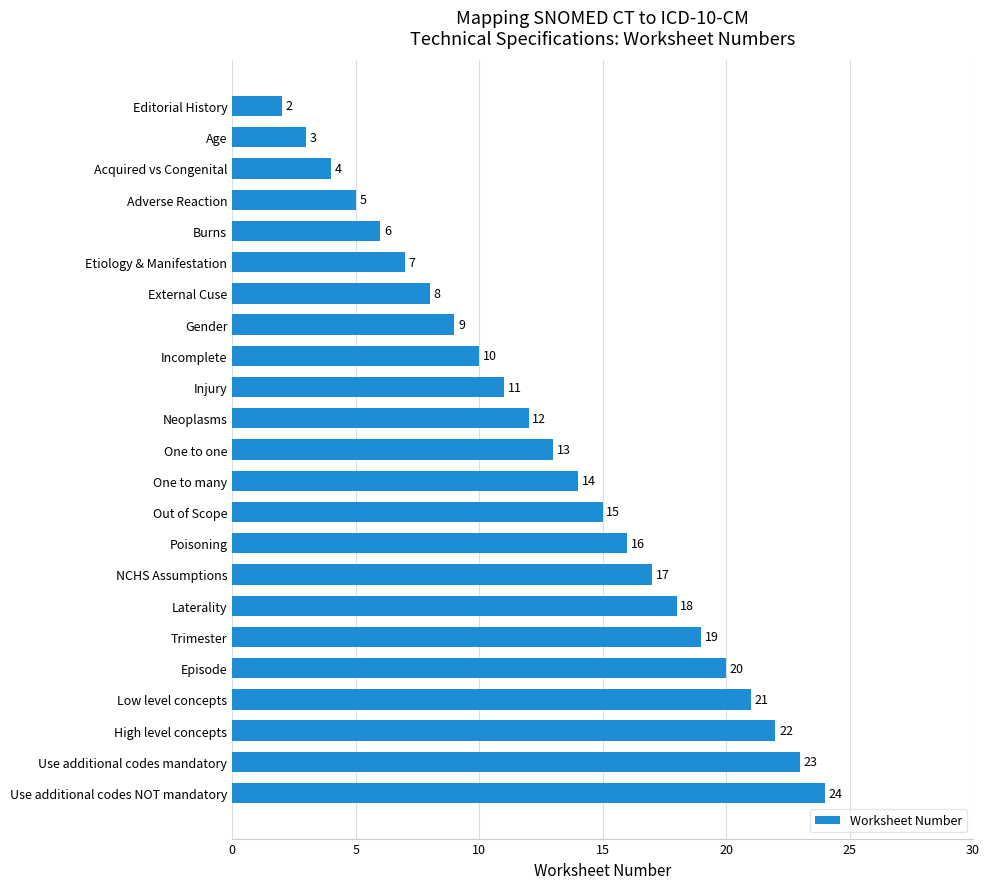

Reading top to bottom, extract all data points from this chart.

Editorial History=2	Age=3	Acquired vs Congenital=4	Adverse Reaction=5	Burns=6	Etiology & Manifestation=7	External Cuse=8	Gender=9	Incomplete=10	Injury=11	Neoplasms=12	One to one=13	One to many=14	Out of Scope=15	Poisoning=16	NCHS Assumptions=17	Laterality=18	Trimester=19	Episode=20	Low level concepts=21	High level concepts=22	Use additional codes mandatory=23	Use additional codes NOT mandatory=24